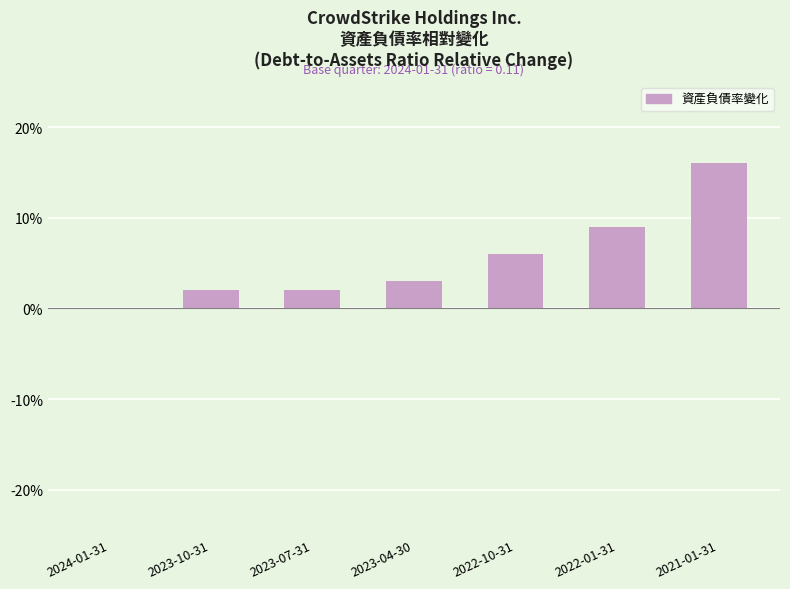

How many categories are shown in the chart?

7